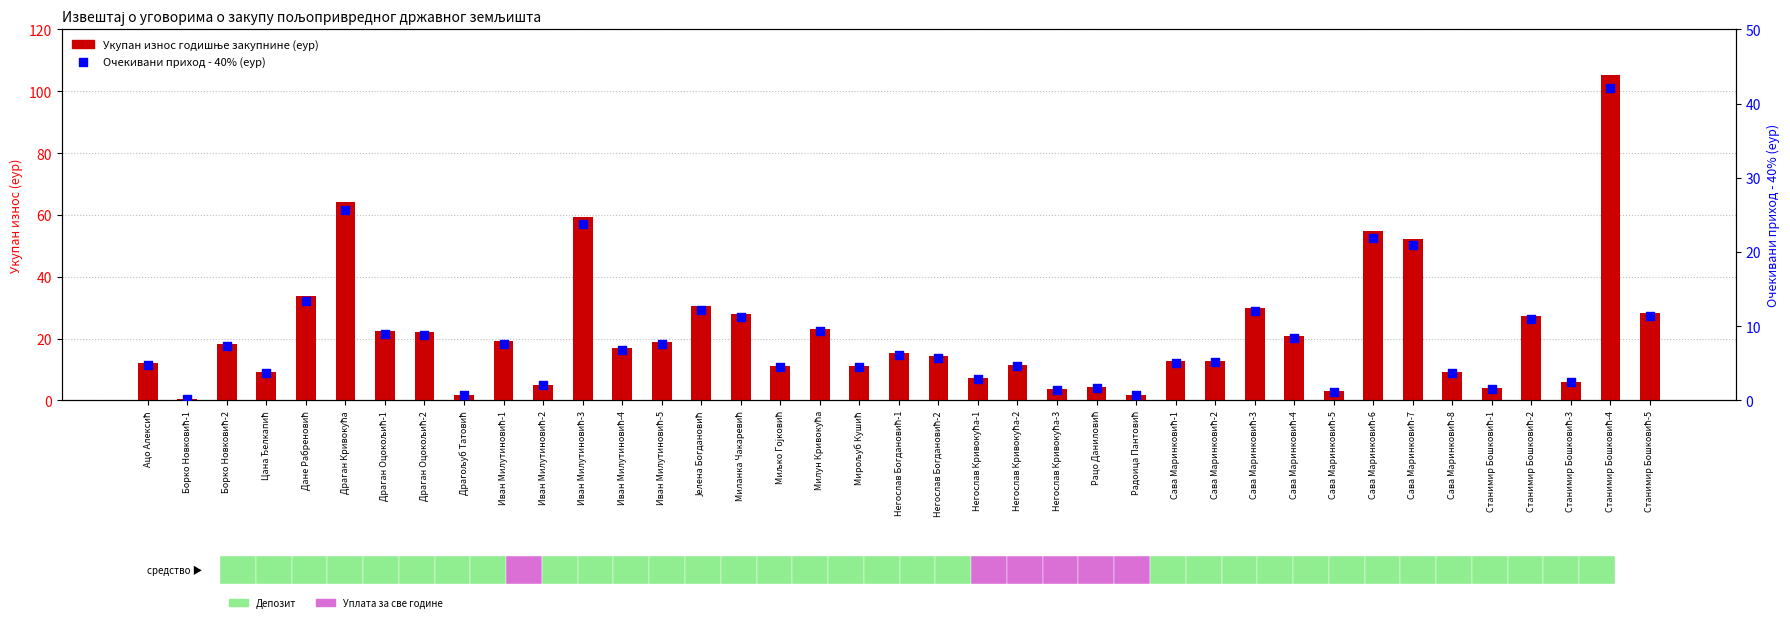

Which series contains the lowest Y value?

Очекивани приход - 40% (еур)